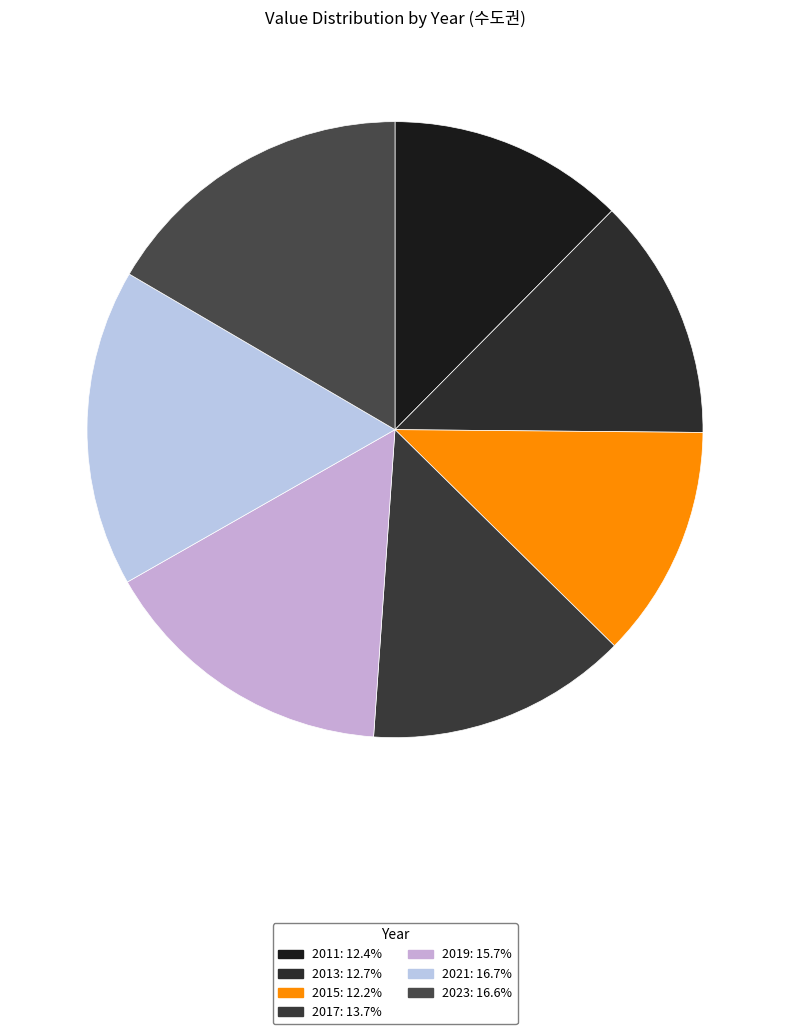

Does any single category account for the majority?

No